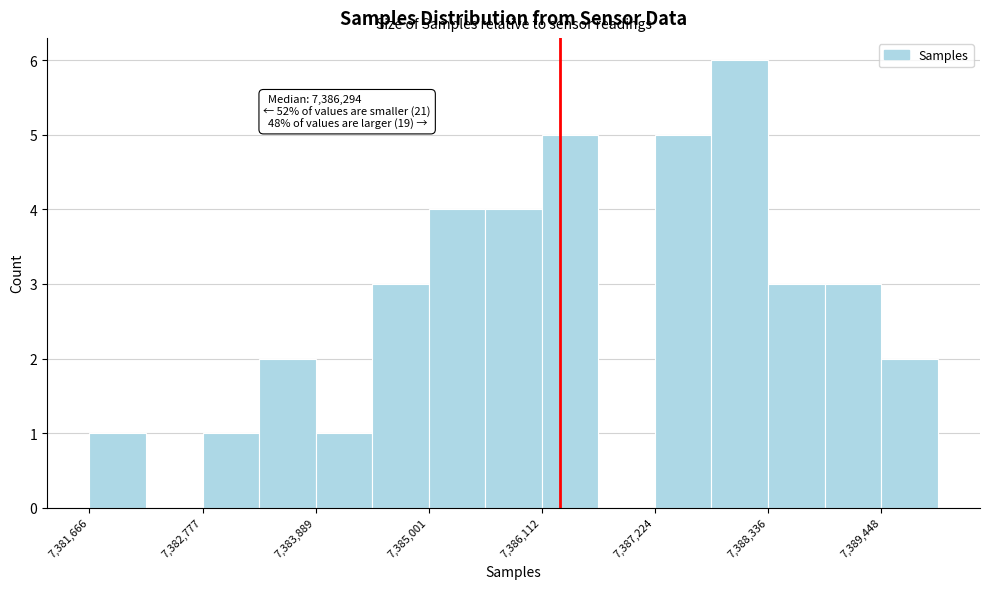

Read against the x-axis, roughly where is the centre of the tallest bar?

7388000